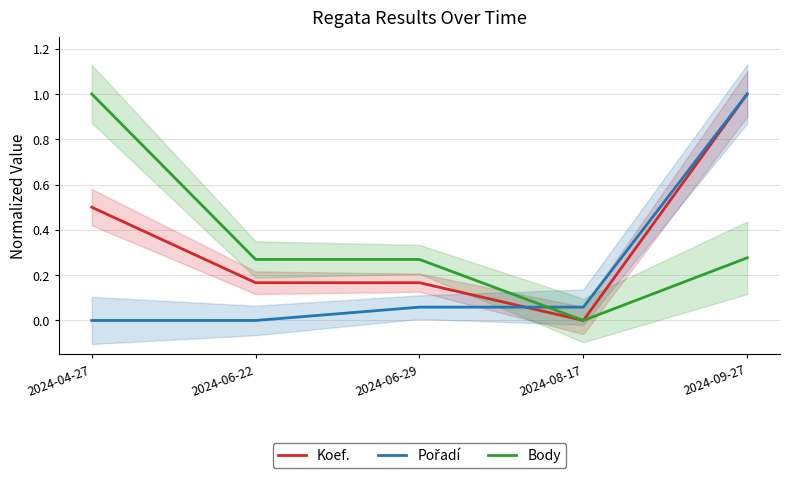

What is the total value across all series at 2024-04-27?

1.5